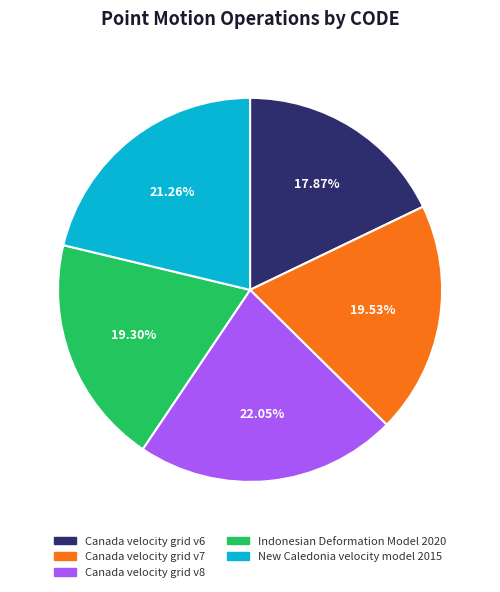

Between Canada velocity grid v7 and New Caledonia velocity model 2015, which is larger?

New Caledonia velocity model 2015